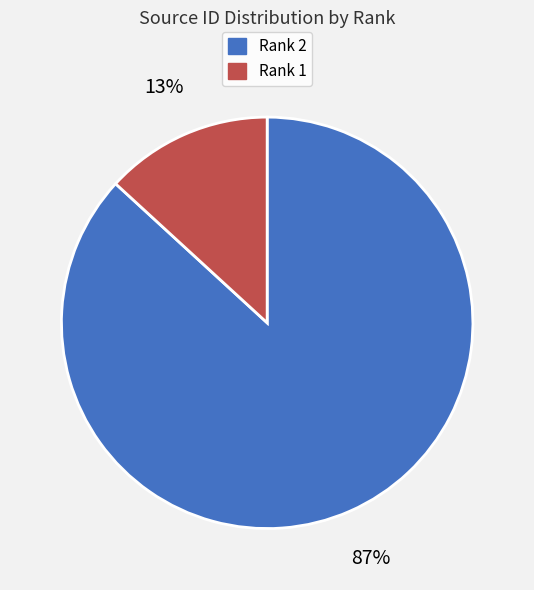

The Rank 1 slice represents 13% of the pie. True or false?

True